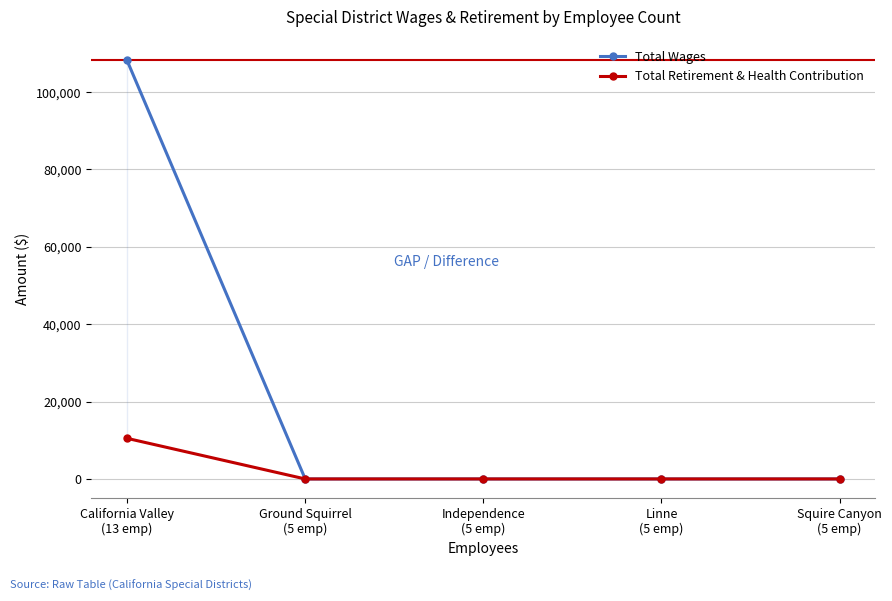

Which series has the widest spread of values?

Total Wages